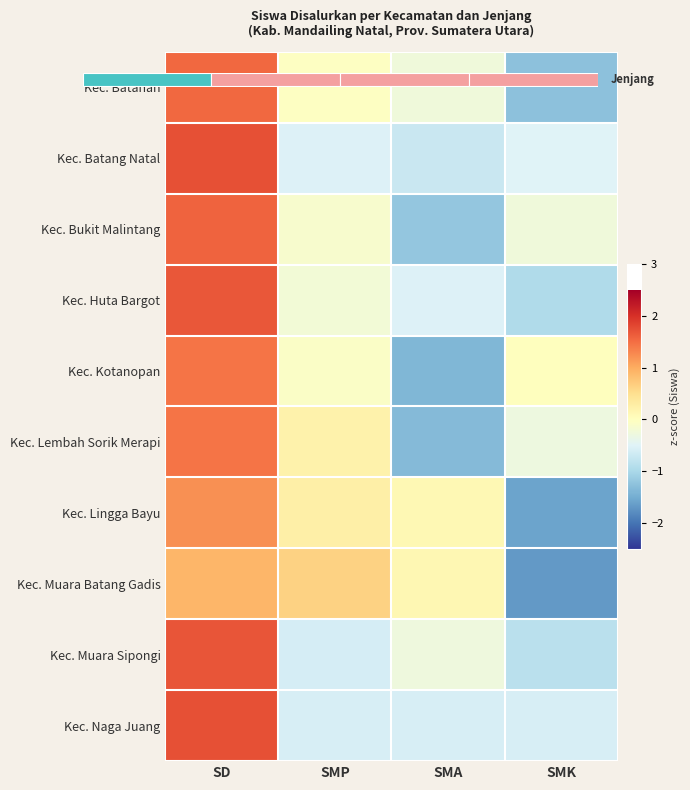

What is the total value across all series at SMP?

-1.0